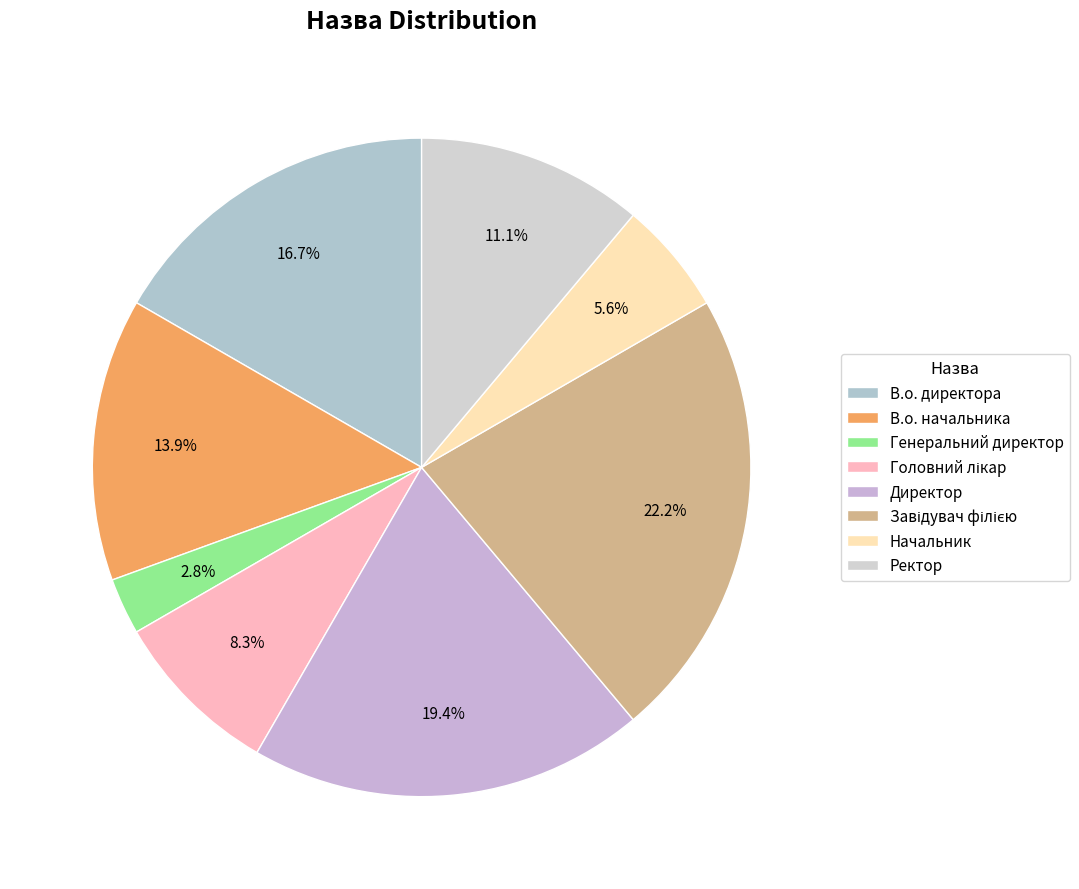

Is it true that Генеральний директор is 3% of the pie?

True